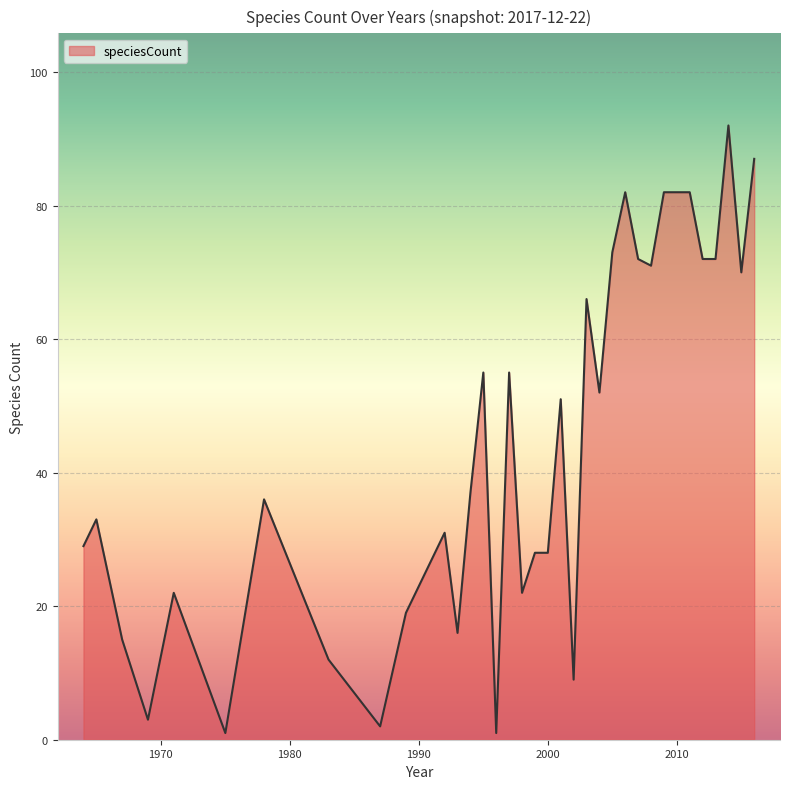

What is the greatest value displayed?

92